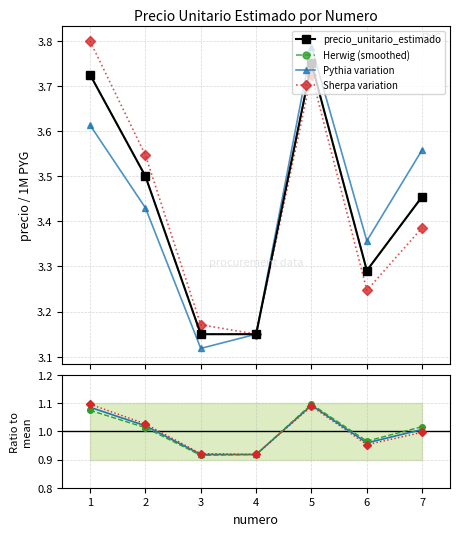

Count the values in the range 3 to 4.

7